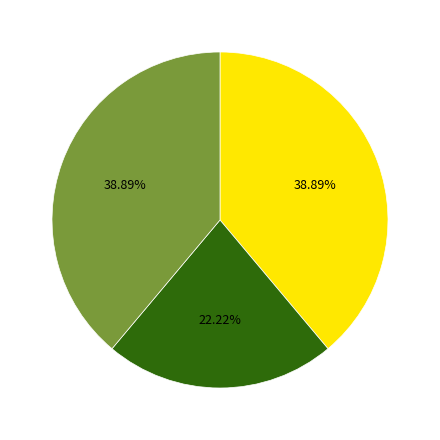

Is there any slice that represents more than half of the pie?

No